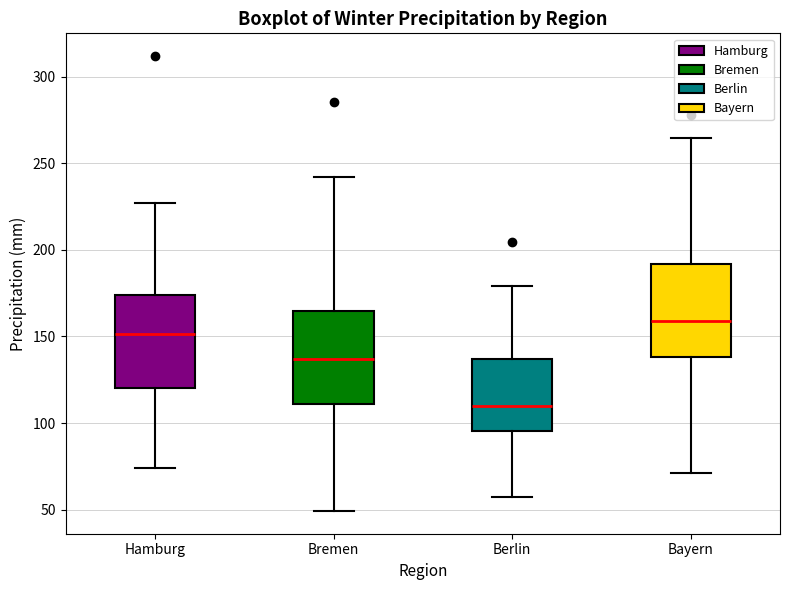

Which box has the highest median line?

Bayern